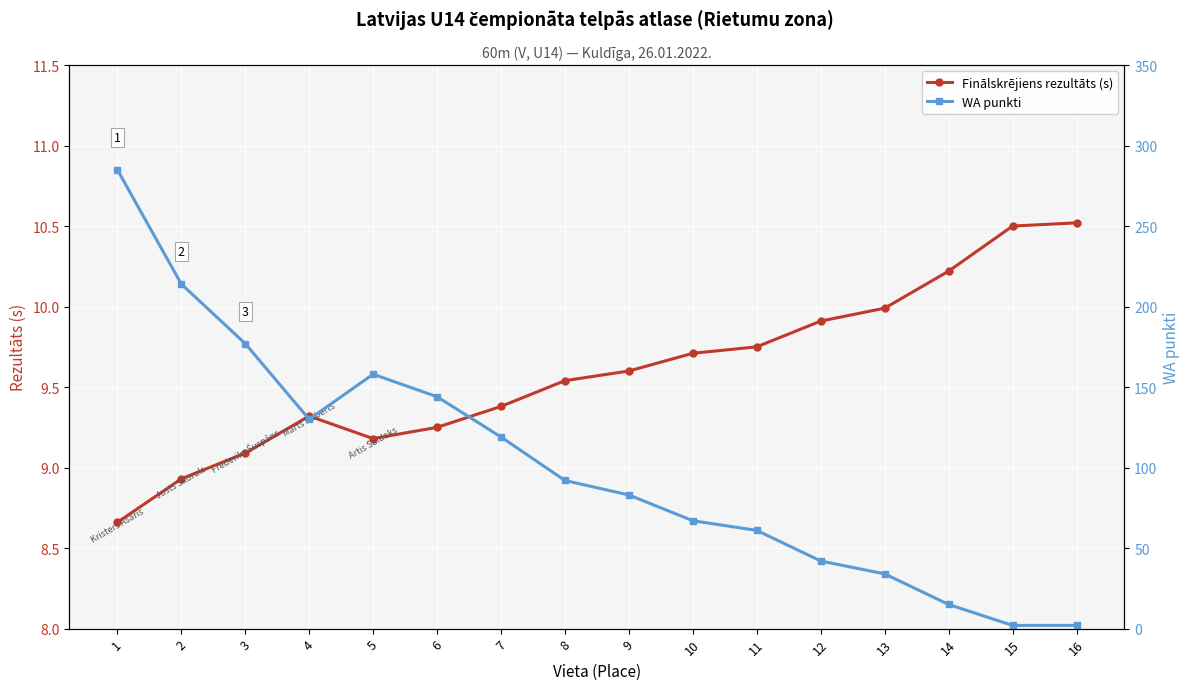

True or false: WA punkti has more than 2 points higher than both neighbors.

False